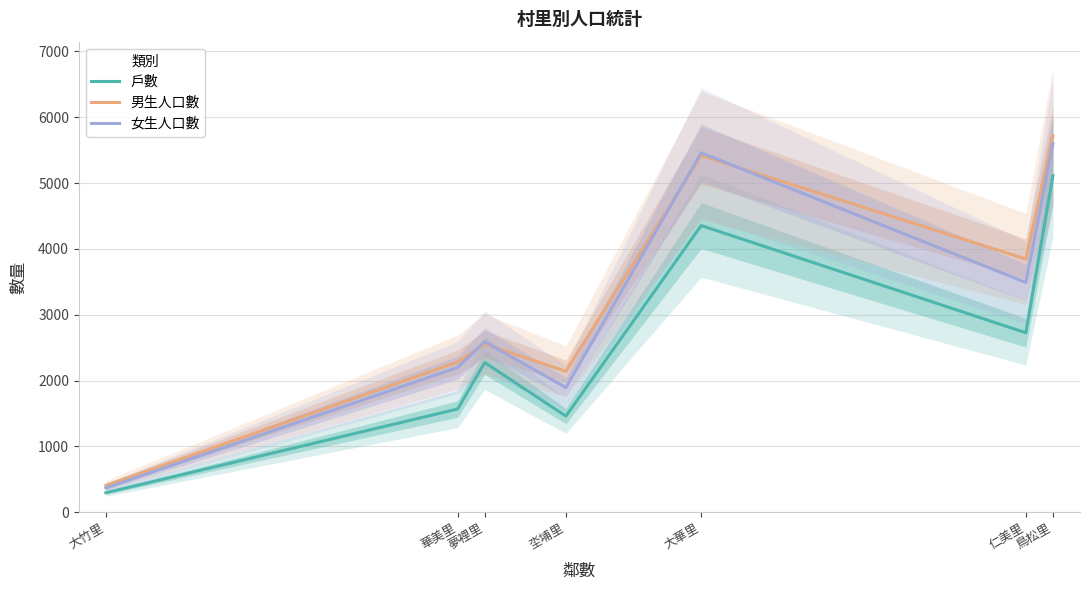

What position from the right is 大竹里?

7